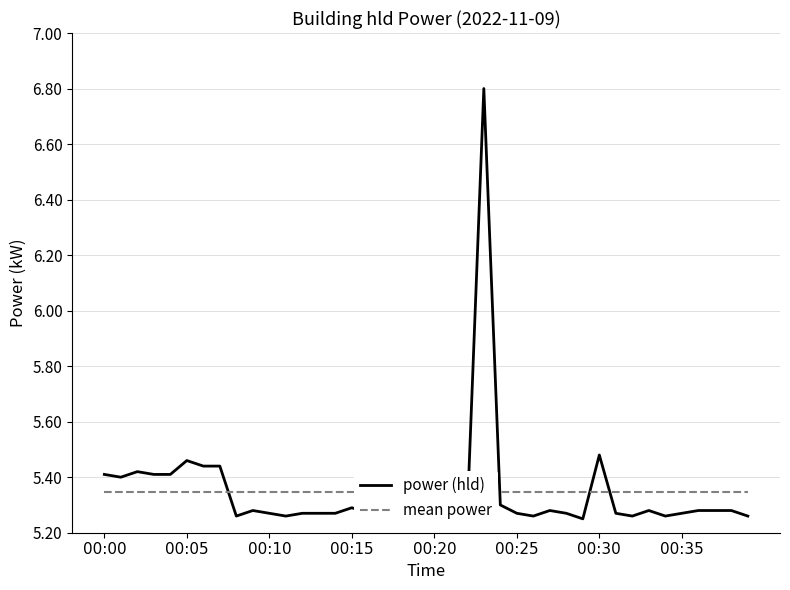

What is the smallest value displayed?

5.2